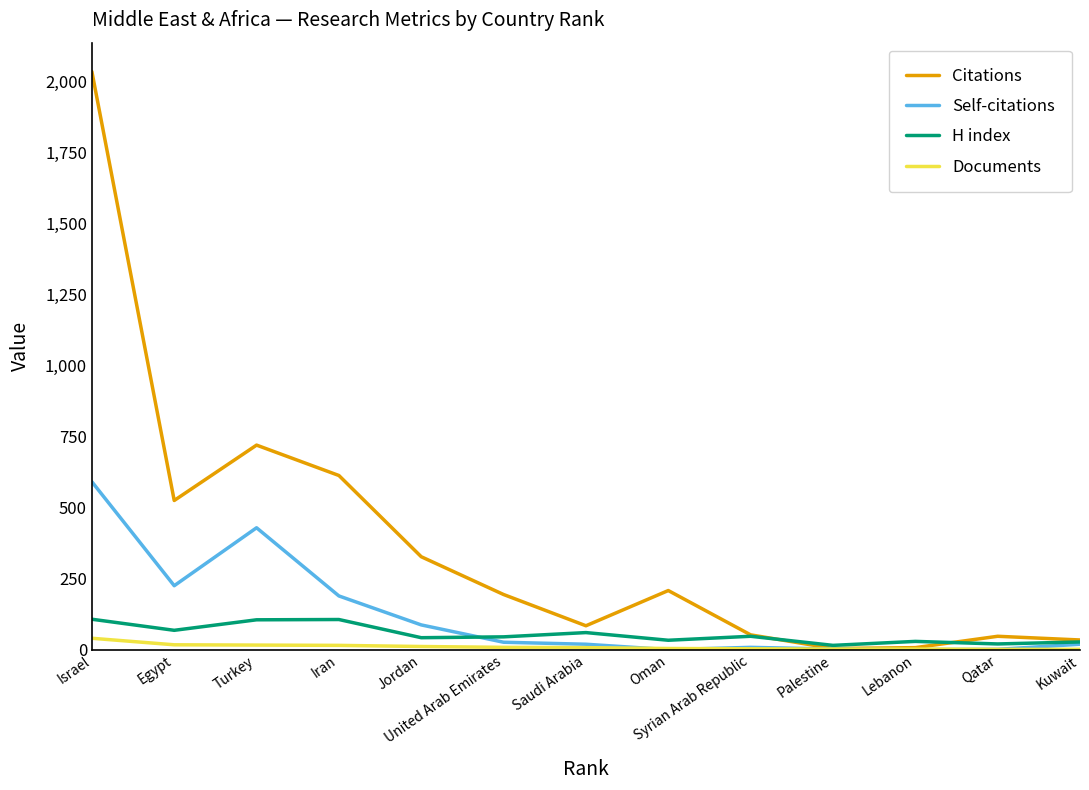

What is the total value across all series at Iran?

923